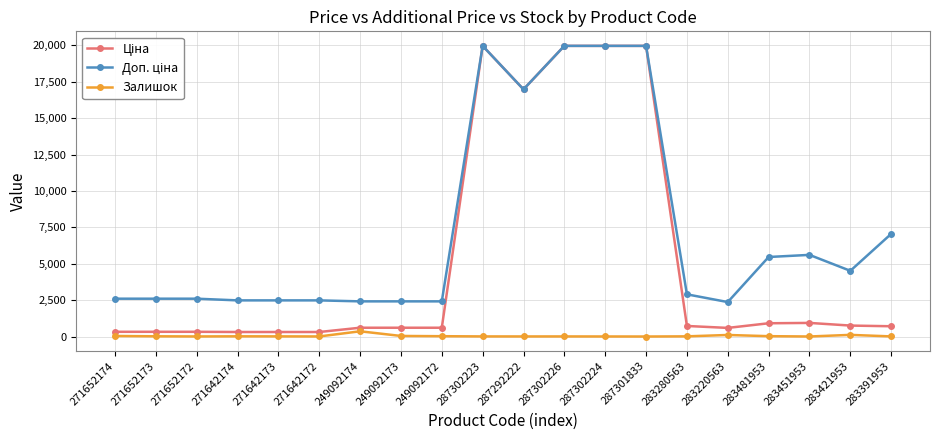

Is this an area chart (filled region under the line)?

No